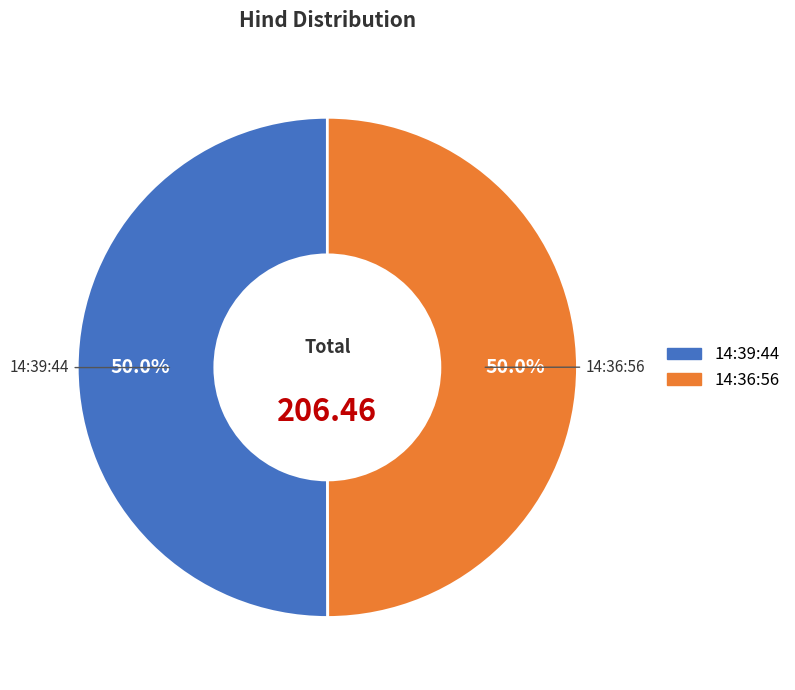

How much of the chart is everything except 14:39:44?

50.0%